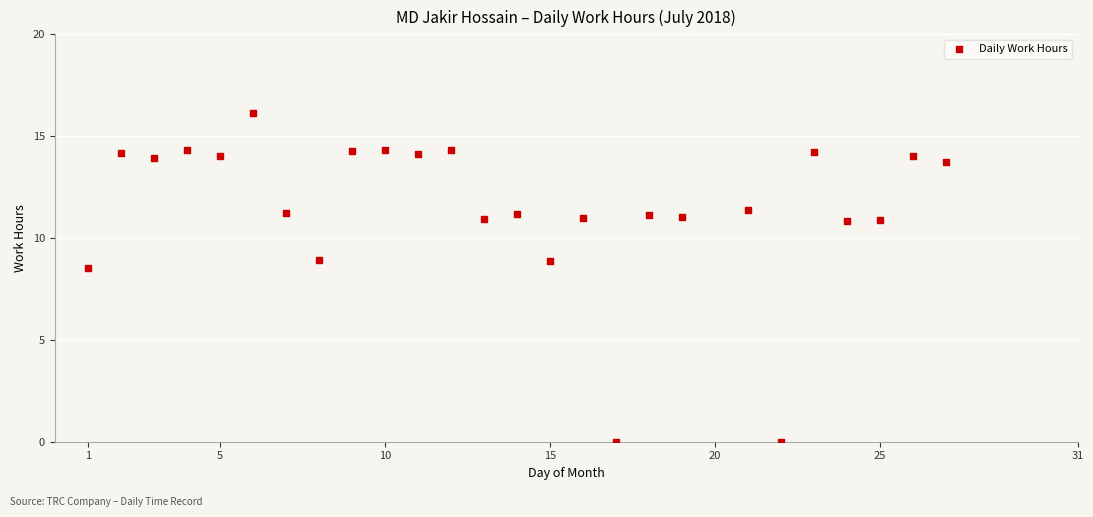

What Y value in the scatter plot is closest to 8?

8.5